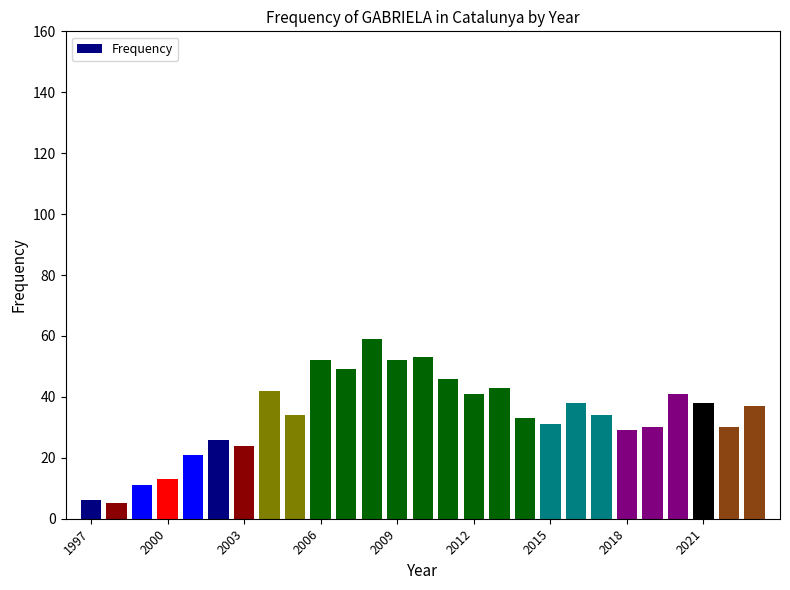

What is the difference between the second highest and minimum values?

48